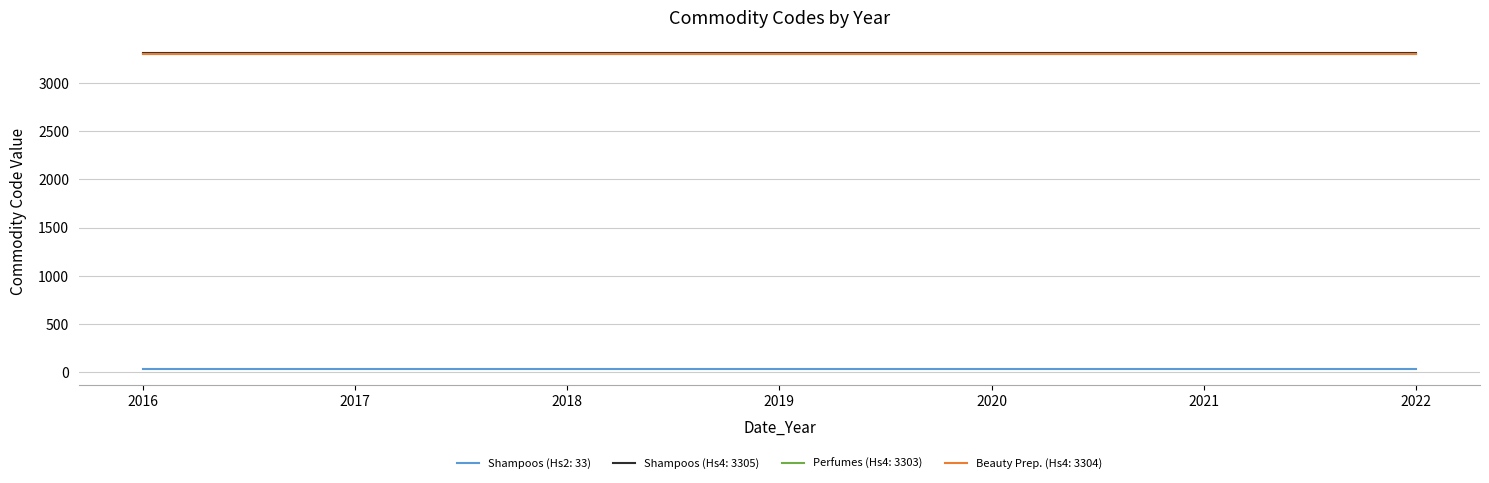

What are all the series names shown in the legend?

Shampoos (Hs2: 33), Shampoos (Hs4: 3305), Perfumes (Hs4: 3303), Beauty Prep. (Hs4: 3304)